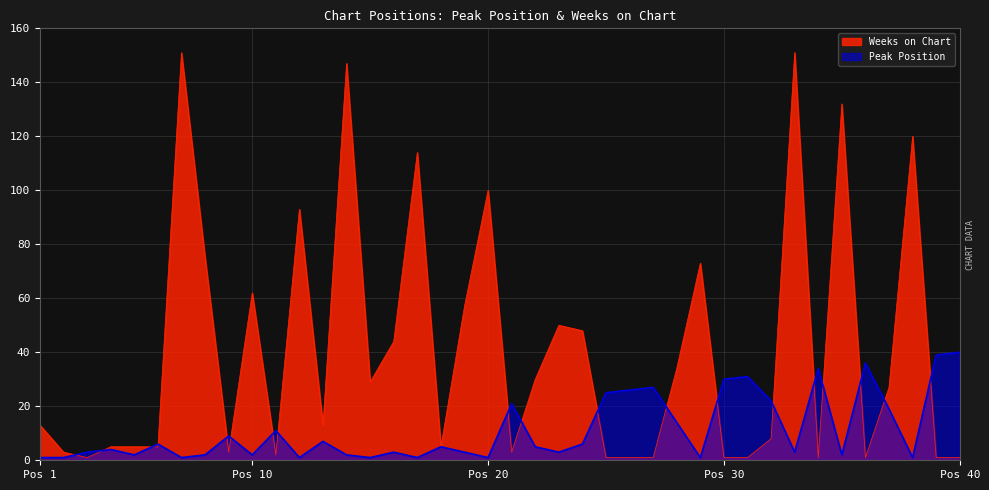

What are all the series names shown in the legend?

Weeks on Chart, Peak Position